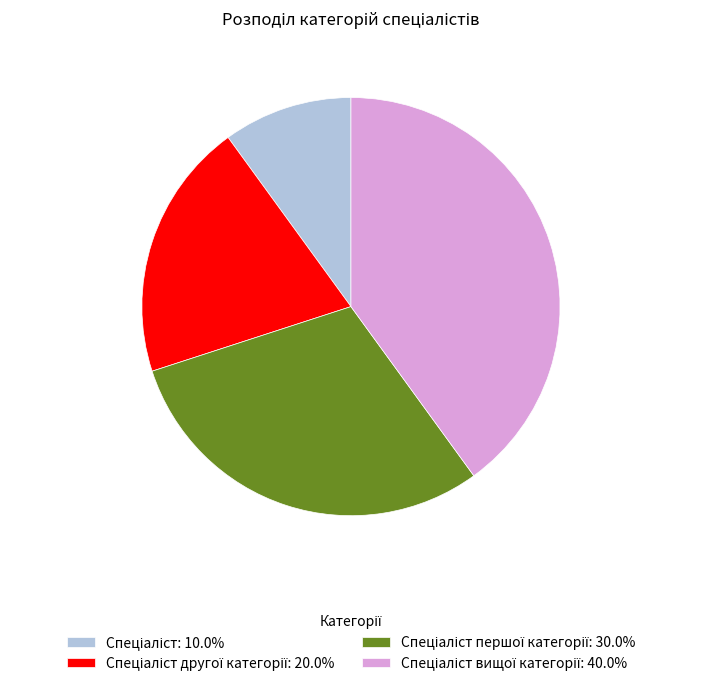

How many slices are in this pie chart?

4